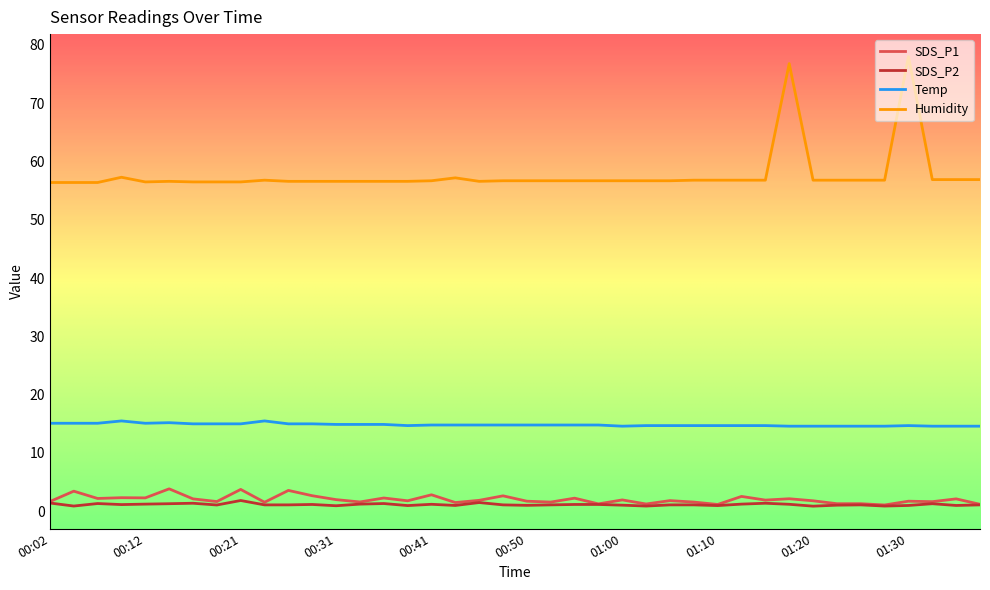

Rank the series by their maximum value, from lowest to highest.

SDS_P2, SDS_P1, Temp, Humidity